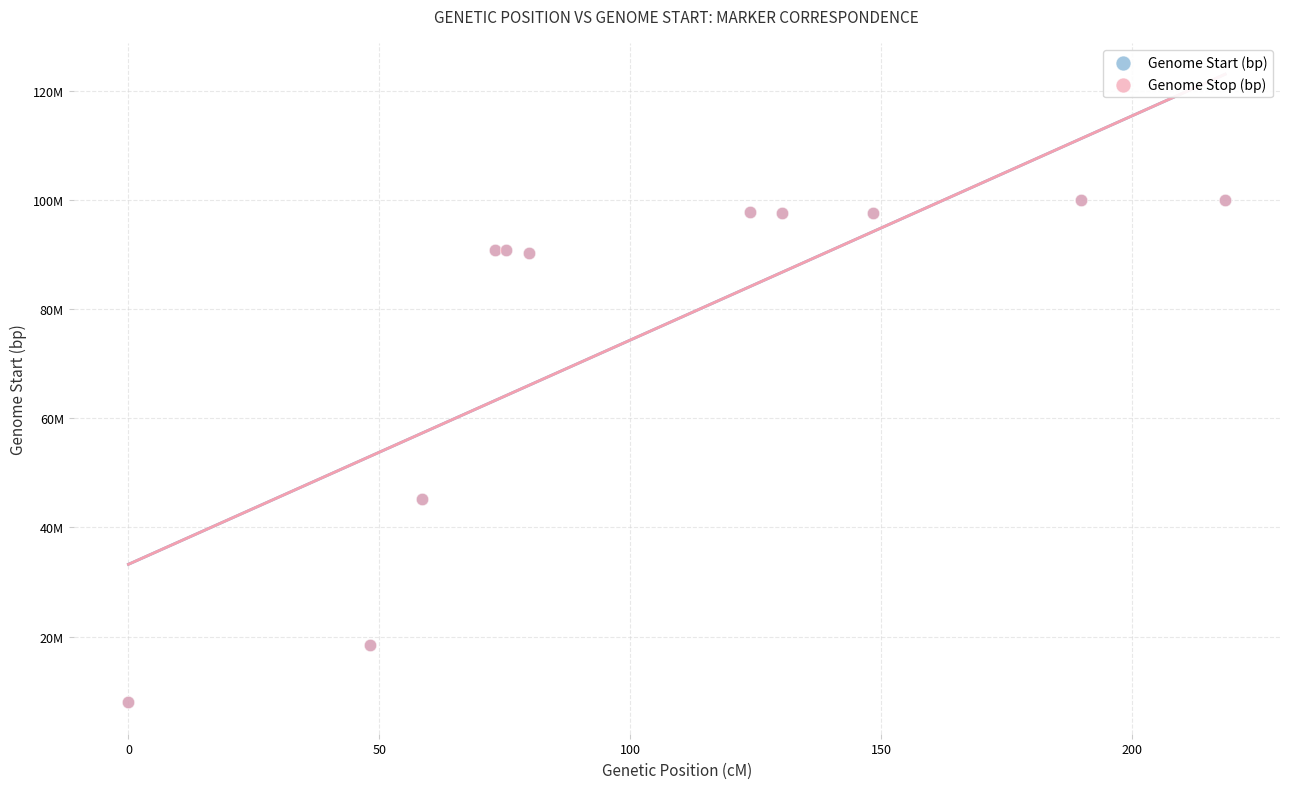

Which series has the widest spread of Y values?

Genome Stop (bp)